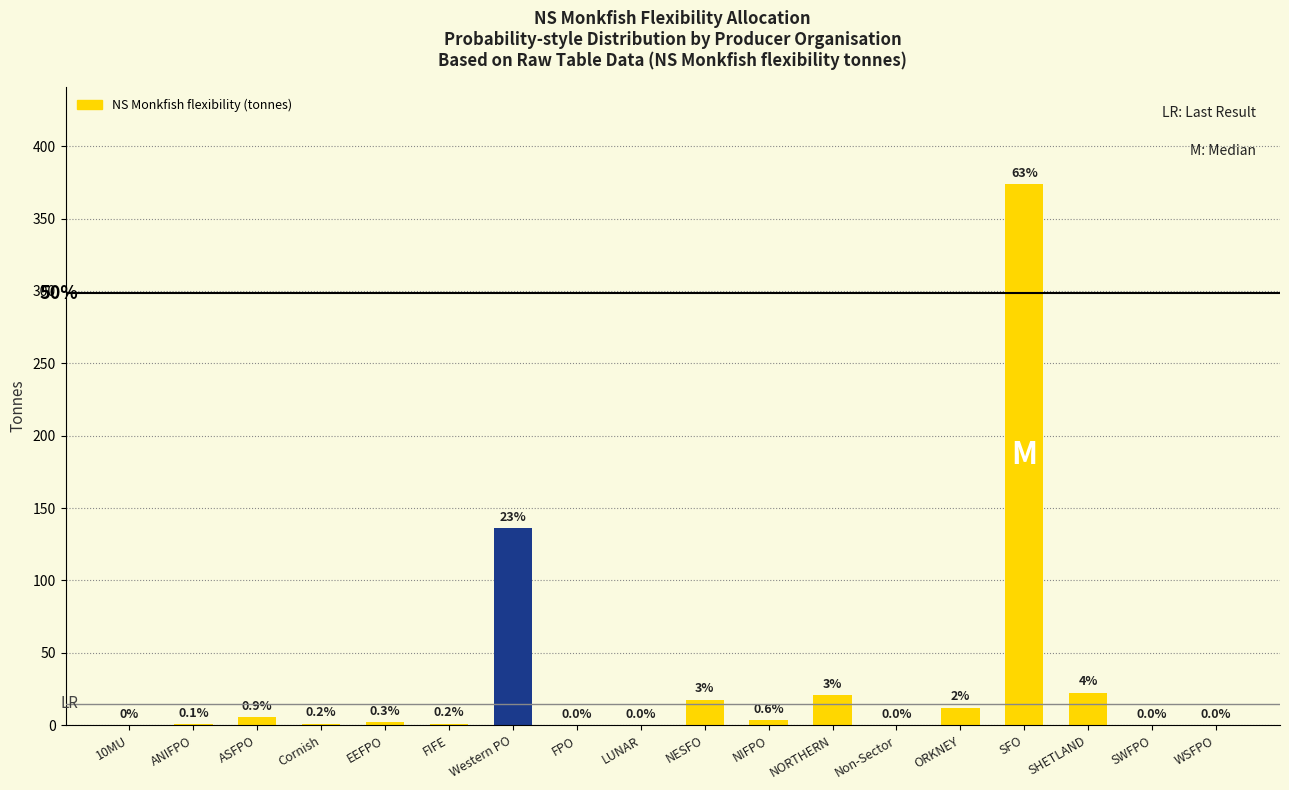

At which category does the chart reach its peak across all series?

SFO